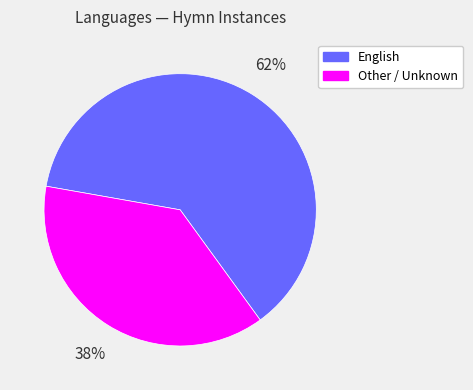

Do English and Other / Unknown together represent more than half of the pie?

Yes